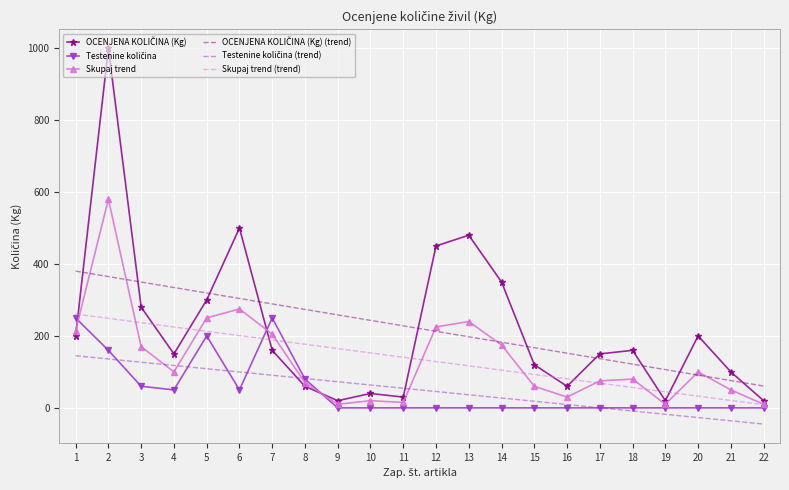

What is the difference between the maximum and minimum values in the Skupaj trend series?

570.0